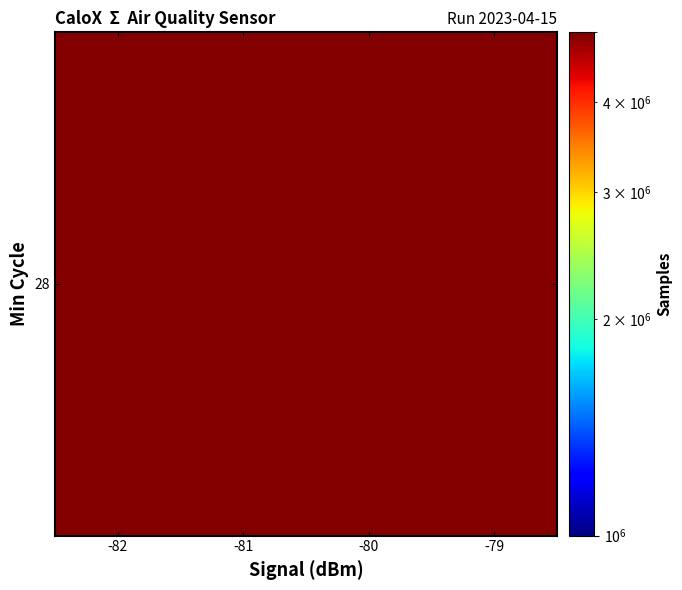

How many distinct data groups are displayed?

1